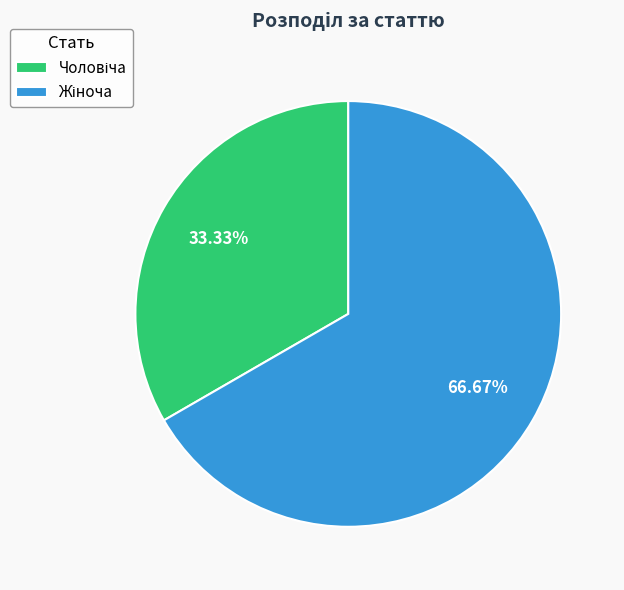

Is there any slice that represents more than half of the pie?

Yes